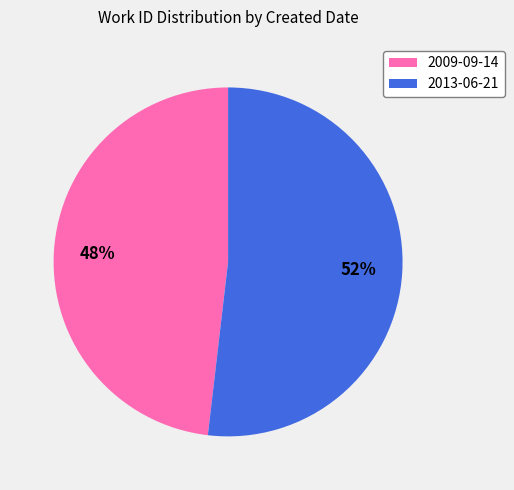

To the nearest percent, what percentage of the pie is 2013-06-21?

52%